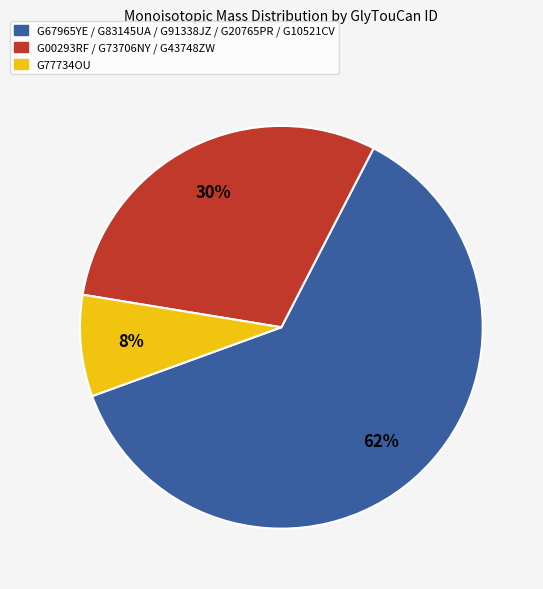

Between G00293RF / G73706NY / G43748ZW and G77734OU, which is larger?

G00293RF / G73706NY / G43748ZW